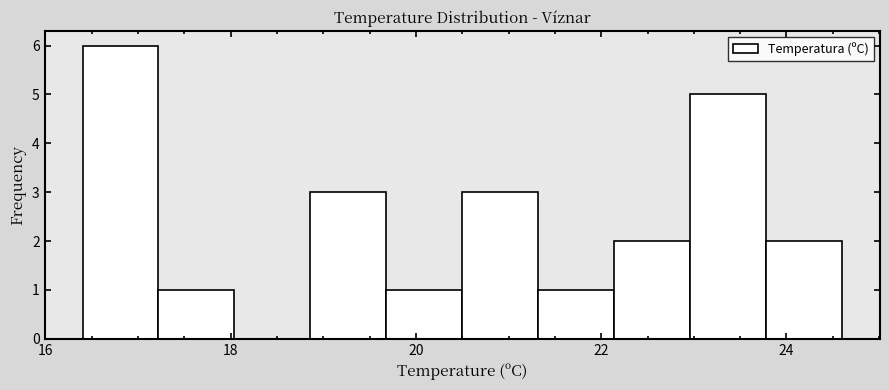

Over which range of the x-axis is the bar tallest?

16.40 to 17.22